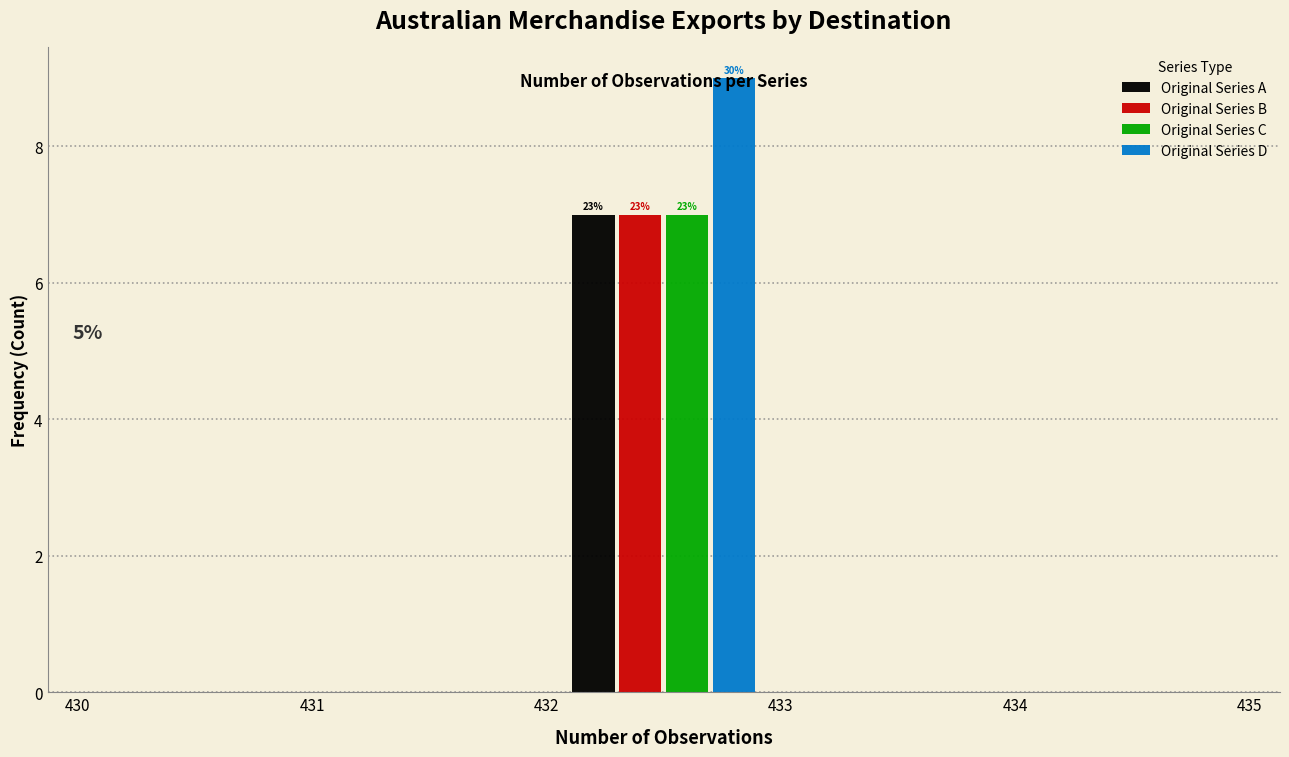

In the Original Series B series, which range on the x-axis has the tallest bar?

432 to 433